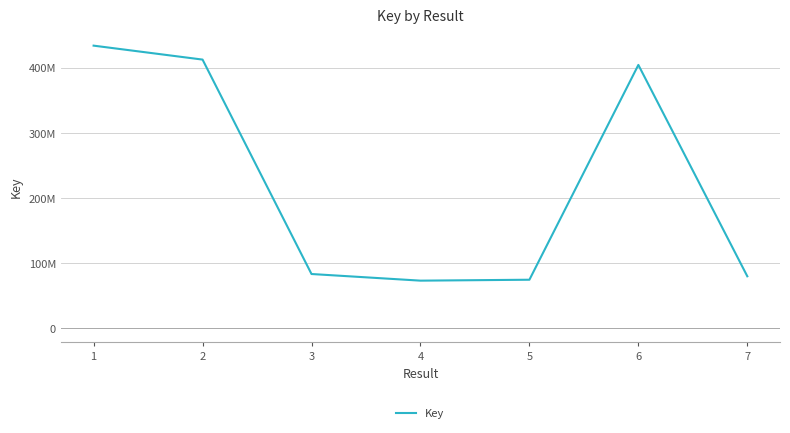

What is the maximum value shown in the chart?

434166363